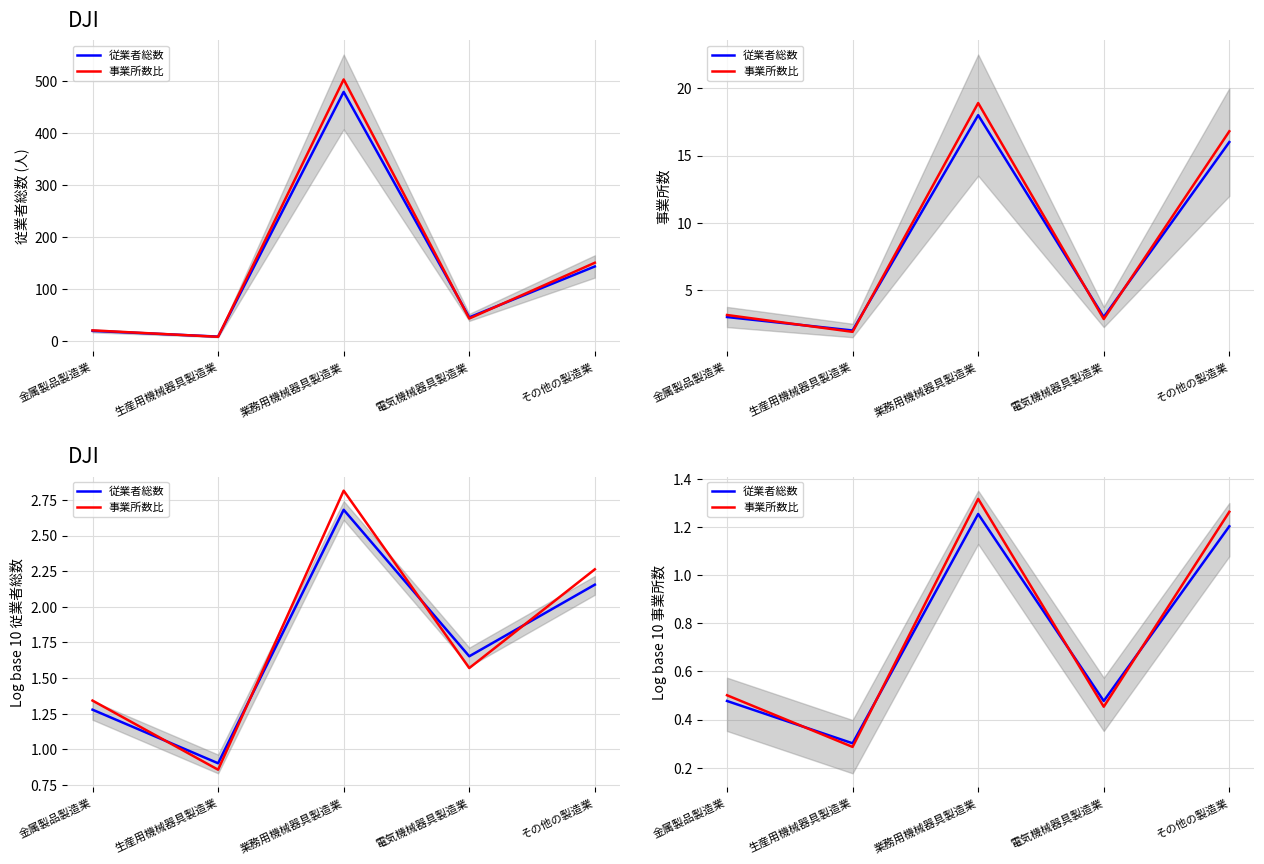

What is the difference between the second highest and minimum values in the 事業所数比 series?

1.0